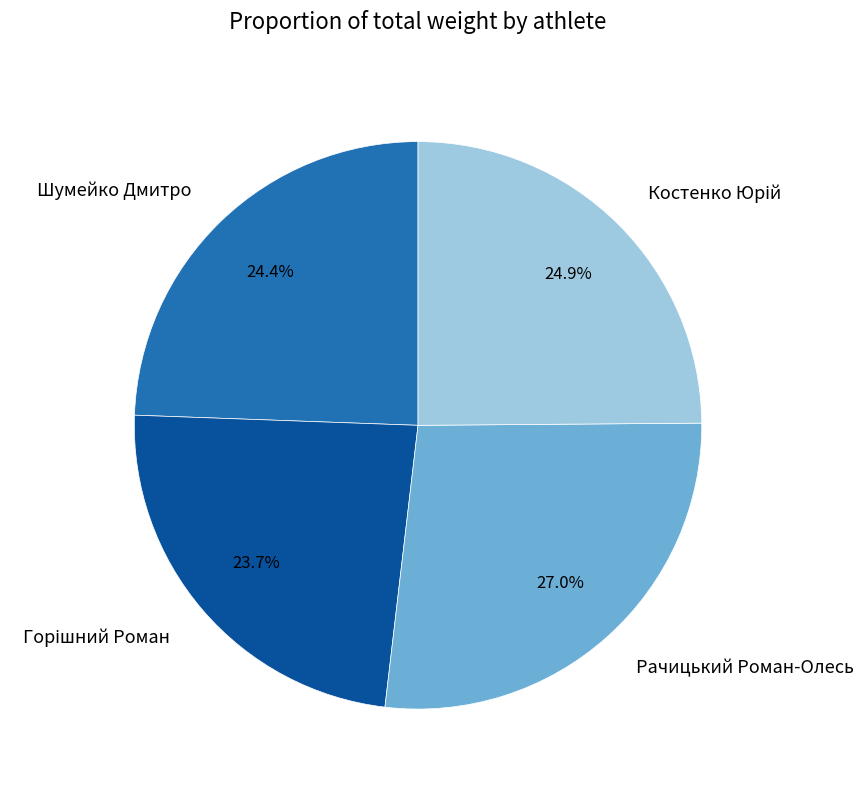

Does Рачицький Роман-Олесь represent more than half of the total?

No